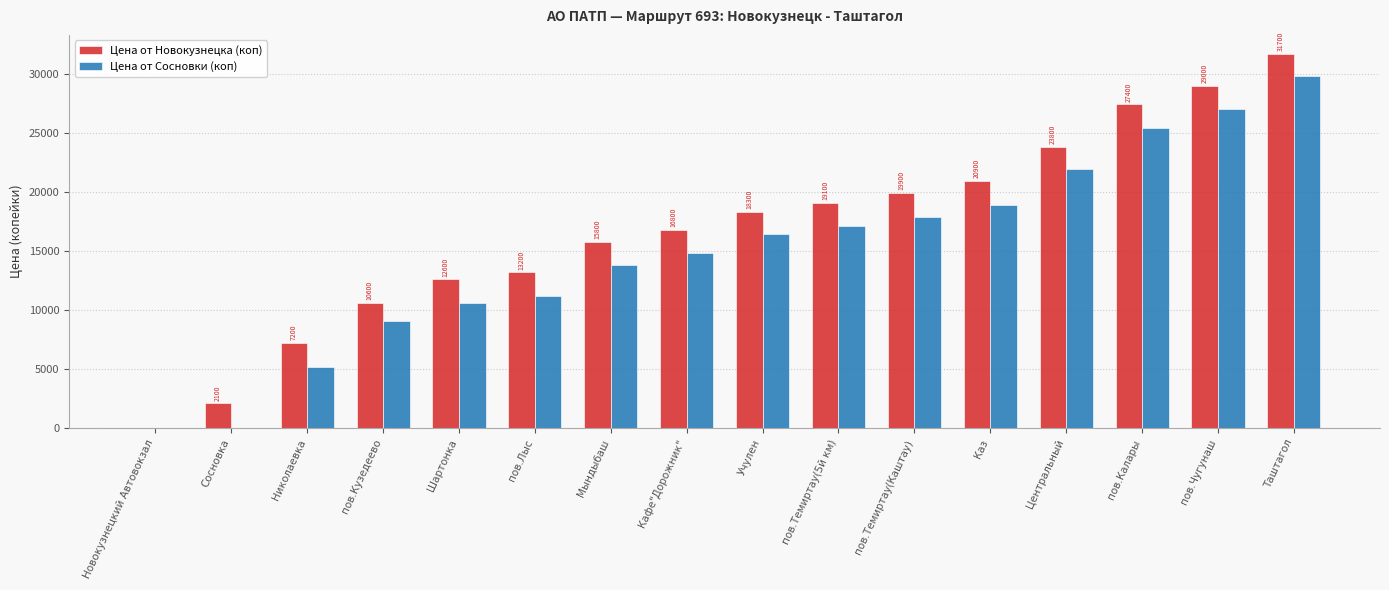

Between пов.Кузедеево and Кафе"Дорожник", which series saw the biggest shift?

Цена от Новокузнецка (коп)